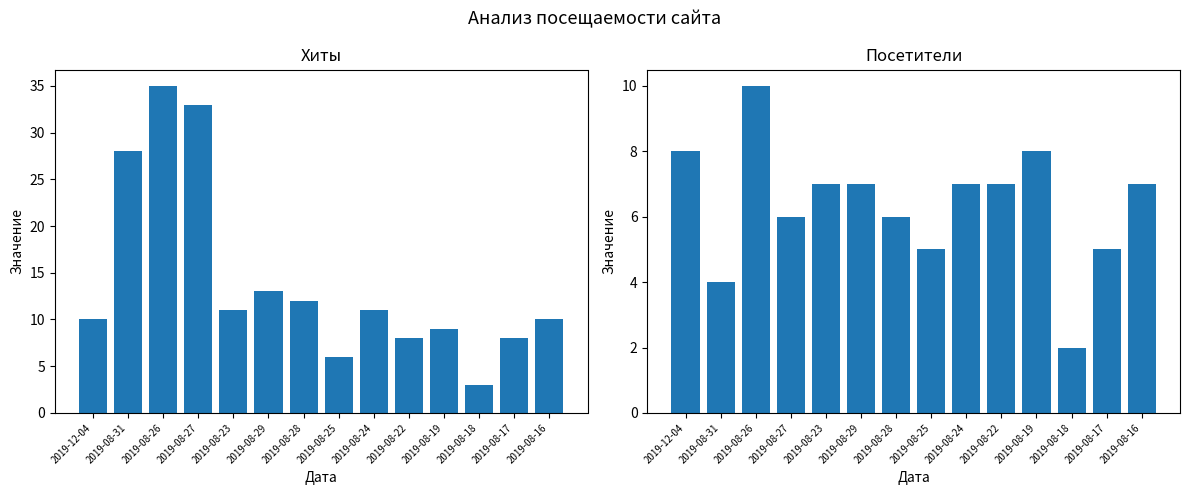

Where does the Хиты series first go above 11?

2019-08-31